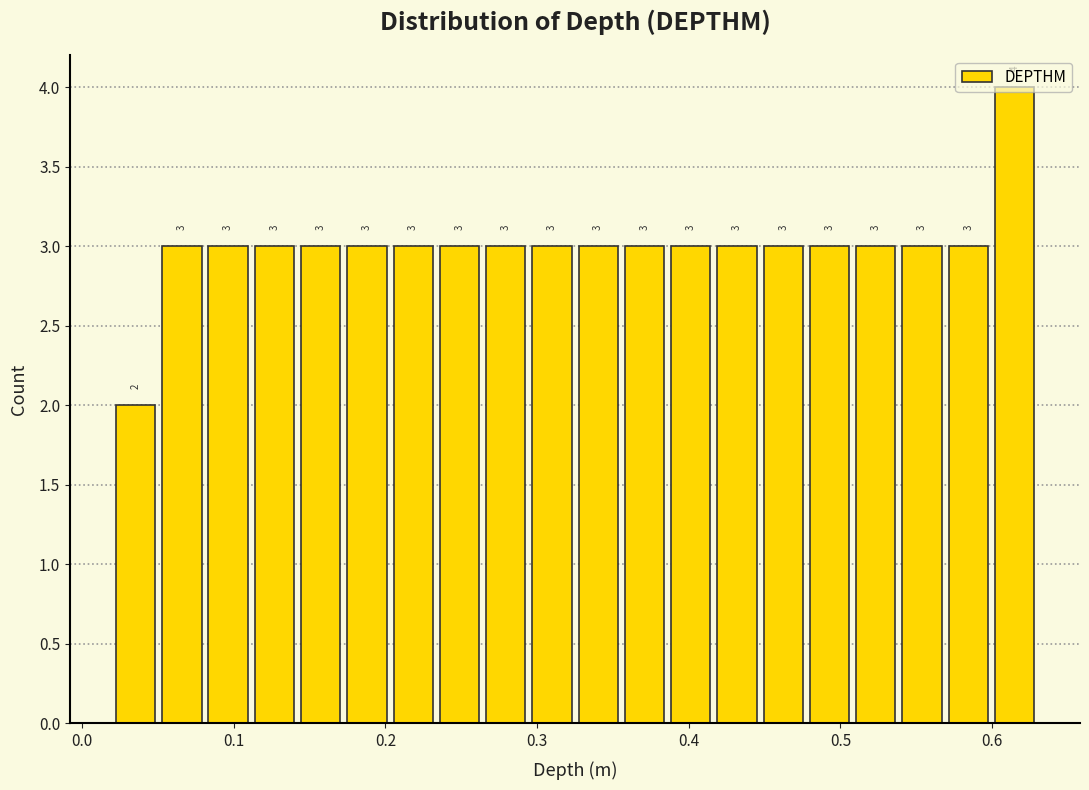

Around what value on the x-axis is the tallest bar? Give the approximate position of its centre, as read against the axis.

0.61